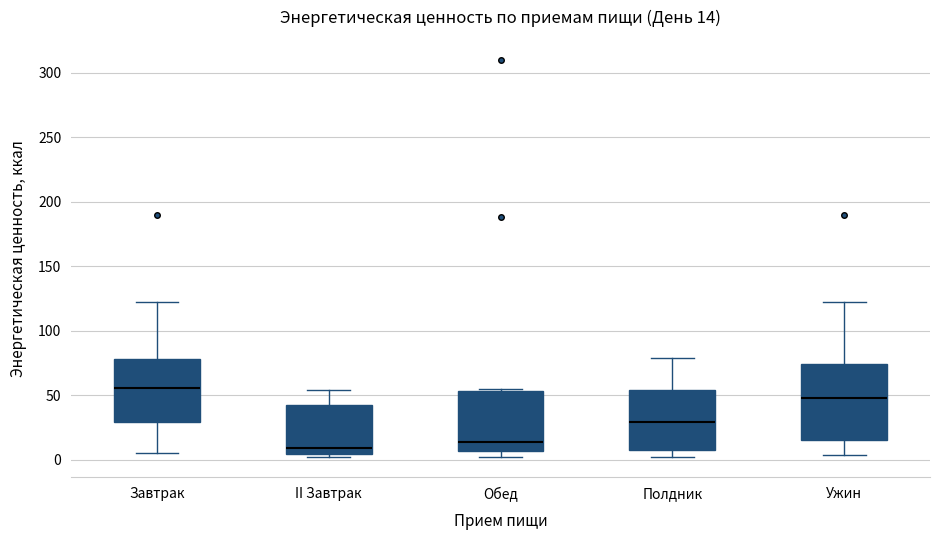

Which box has the highest median line?

Завтрак